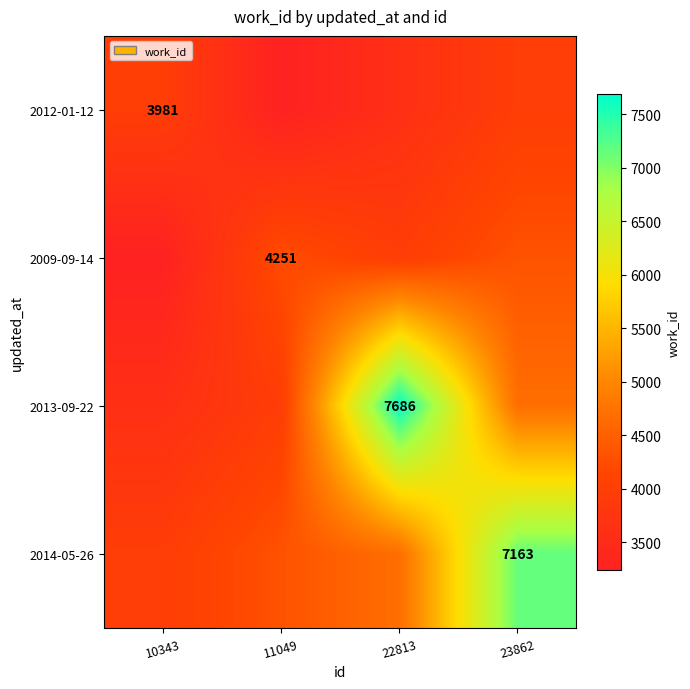

How many data points in 2012-01-12 are above 3967?

2